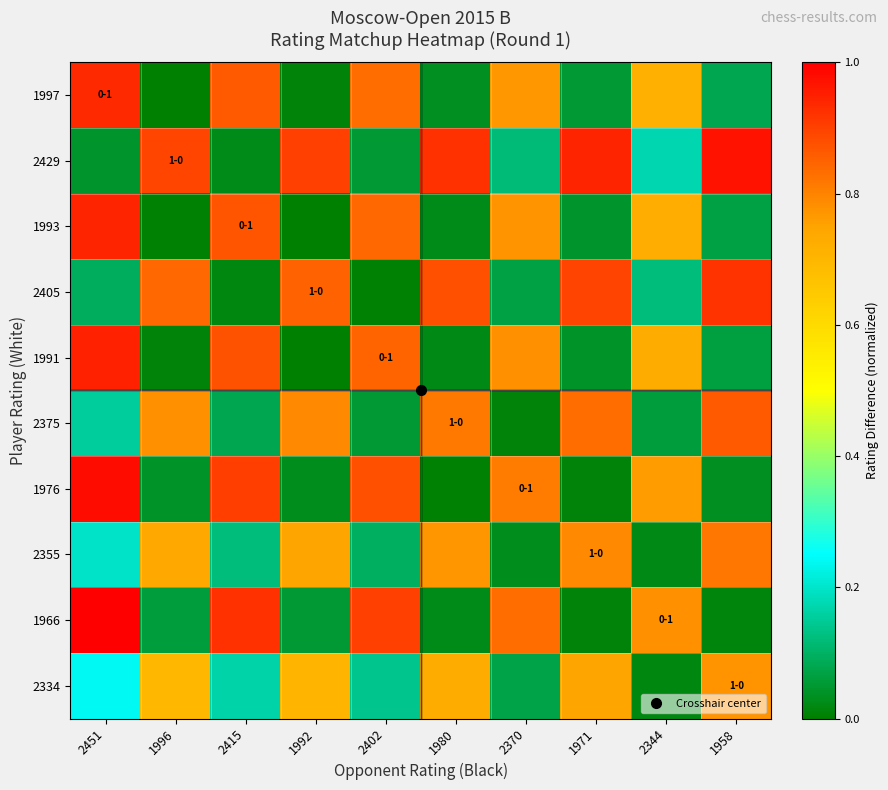

What is the total value across all series at 1980?

4.2